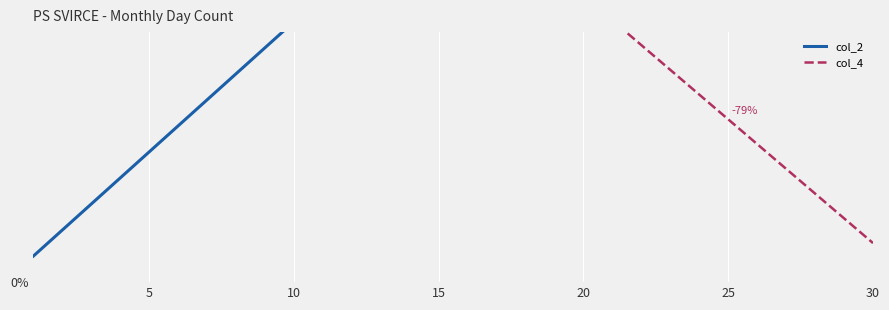

What is the total value across all series at 10?

101.7